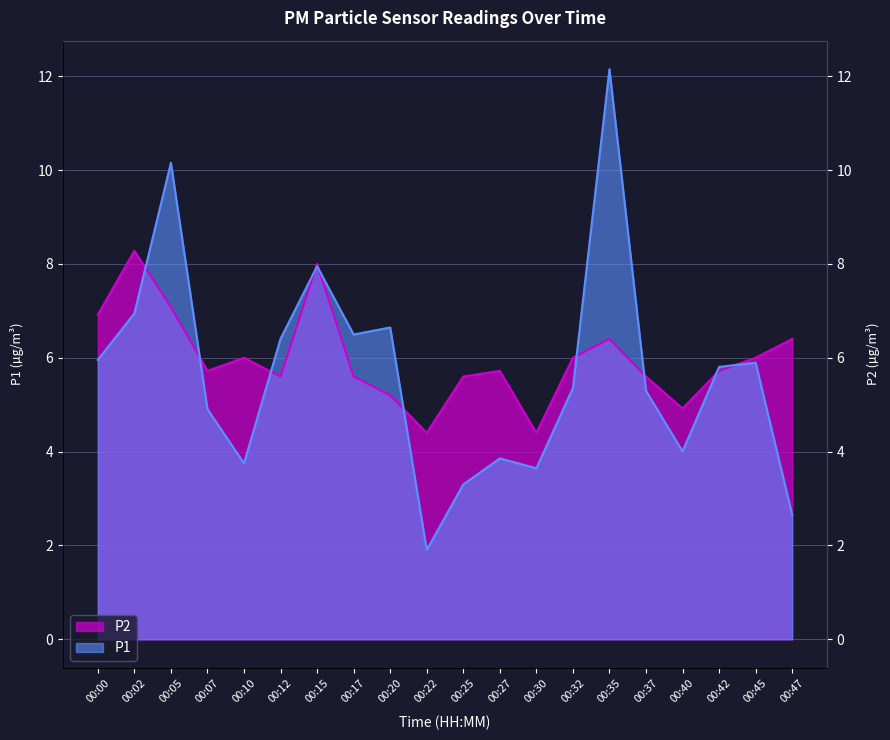

What value does the P2 series have at 00:02?

8.3